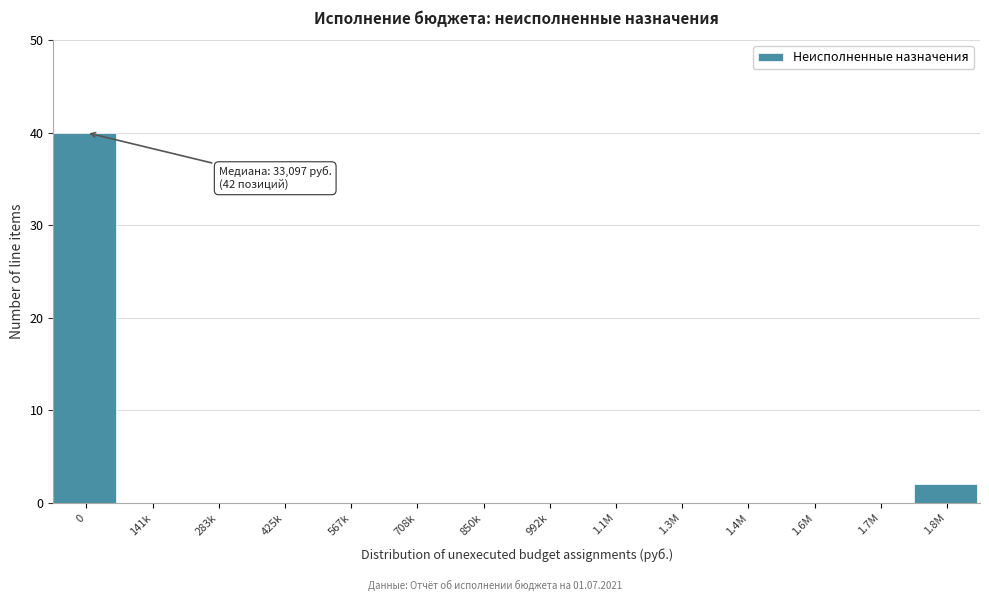

Reading left to right, transcribe all the data shown in this chart.

0=40	141k=0	283k=0	425k=0	567k=0	708k=0	850k=0	992k=0	1.1M=0	1.3M=0	1.4M=0	1.6M=0	1.7M=0	1.8M=2